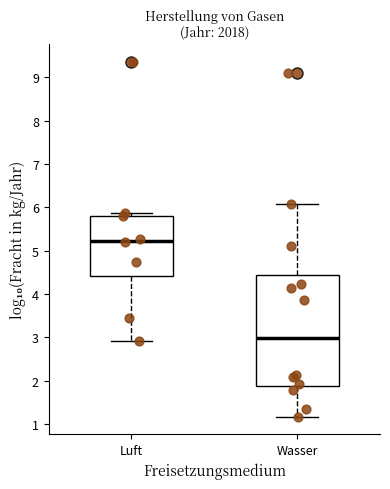

Reading left to right, transcribe this box plot: for each box, give where its median line is, the range the box spans, and where its two whiskers end, as read against the y-axis. The values are not printed on the chart, so give them approximately, as read against the axis.

Luft: median 5.2, box 4.4 to 5.8, whiskers 2.9 to 5.9
Wasser: median 3.0, box 1.9 to 4.5, whiskers 1.2 to 6.1